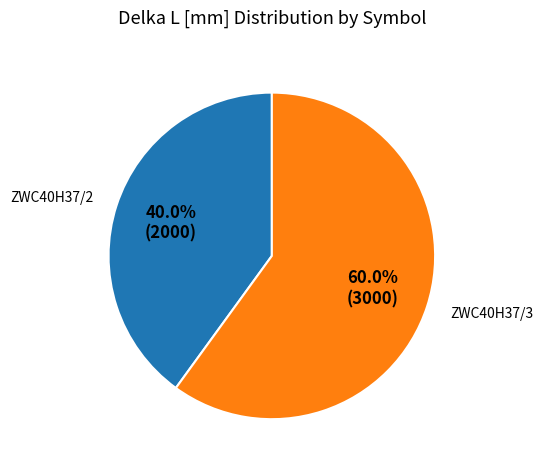

Which slice is the smallest?

ZWC40H37/2